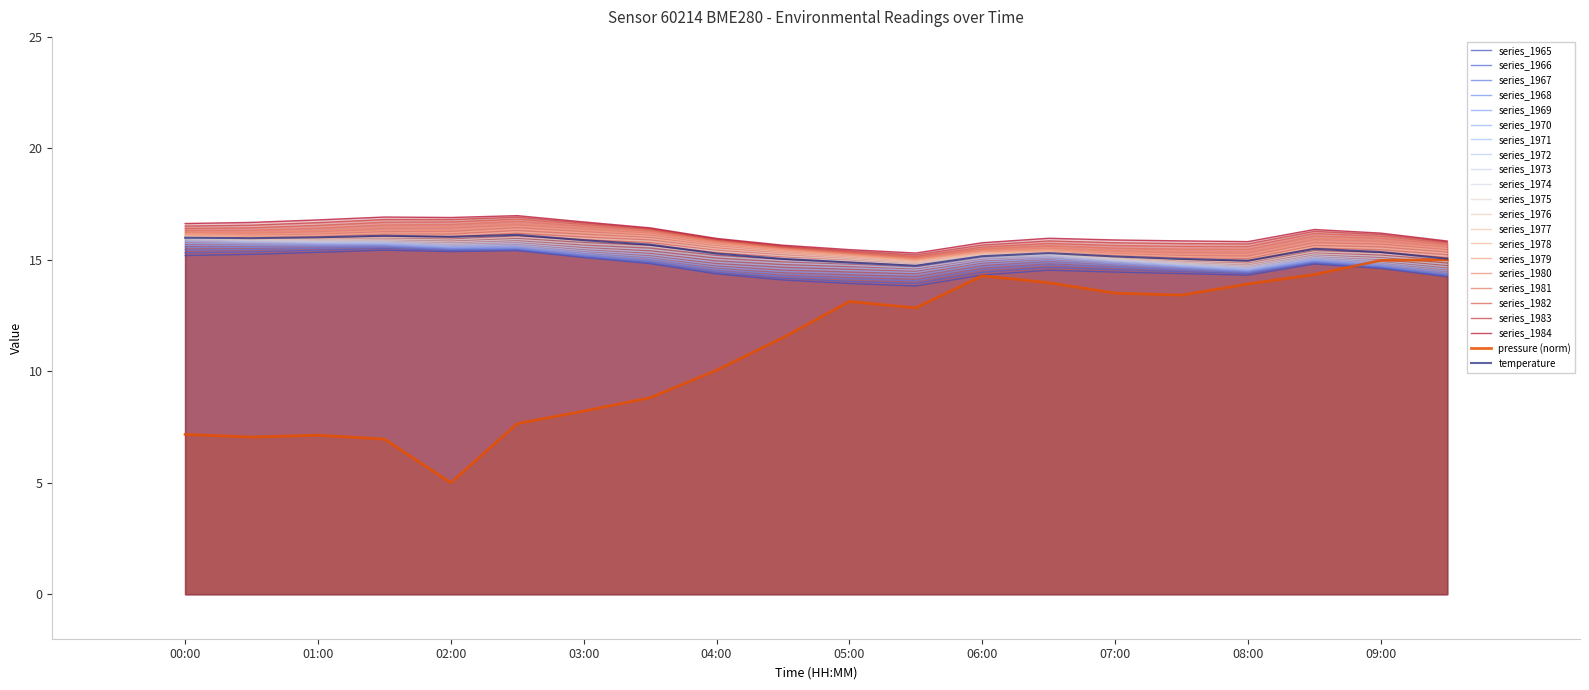

Between 00:30 and 07:00, which series saw the biggest shift?

pressure